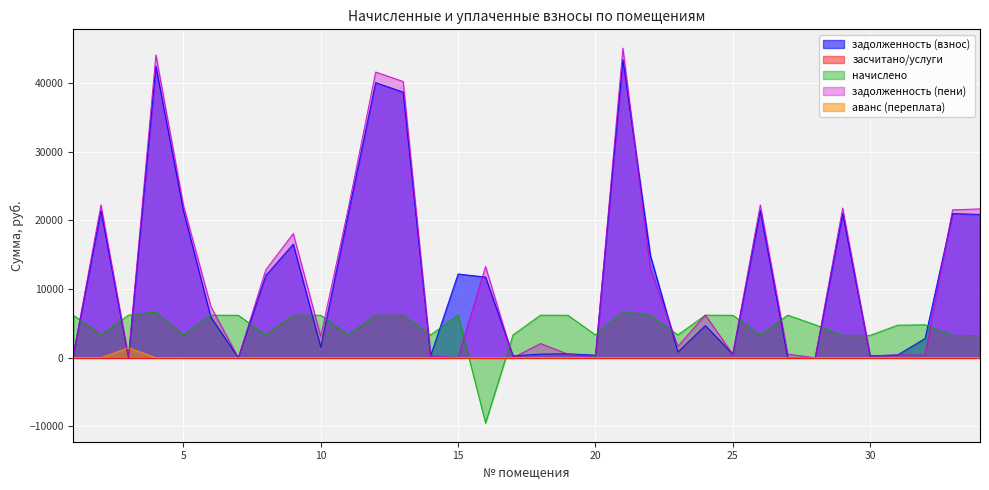

The value of задолженность (пени) at 6 is 3609.9. True or false?

False